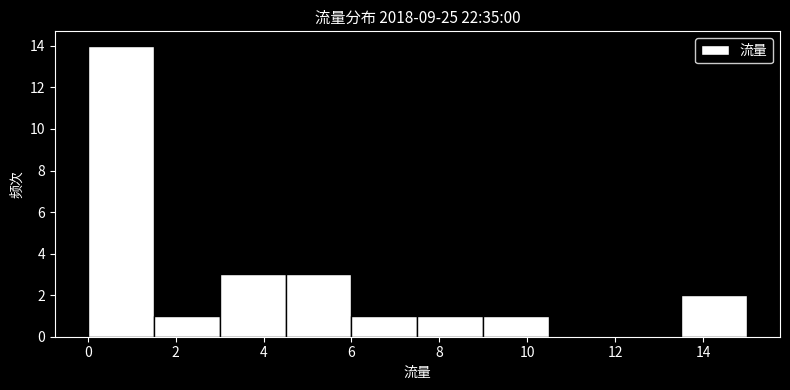

What is the height of the bar covering 3.0 to 4.5 on the x-axis? Neither the bar edges nor the heights are printed on the chart, so give them approximately, as read against the axes.

3